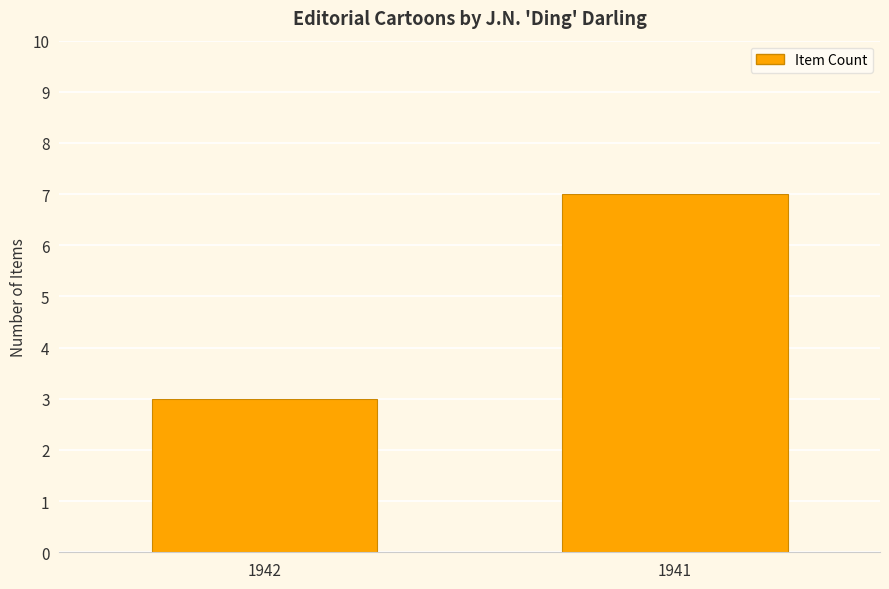

Reading right to left, what are all the values shown in this chart?

7	3